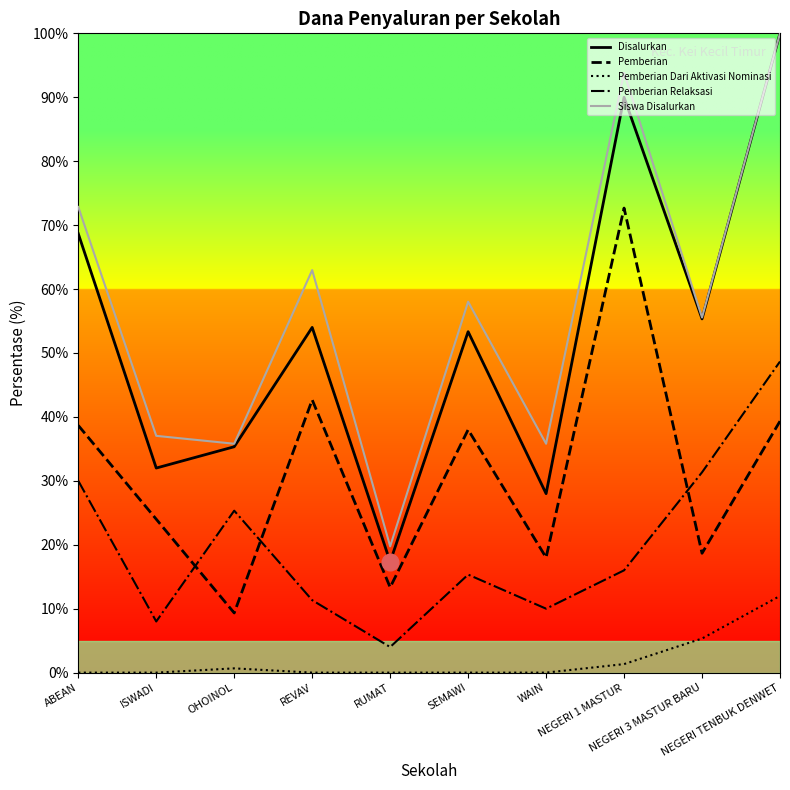

The Siswa Disalurkan series shows 35.8 at WAIN. True or false?

True